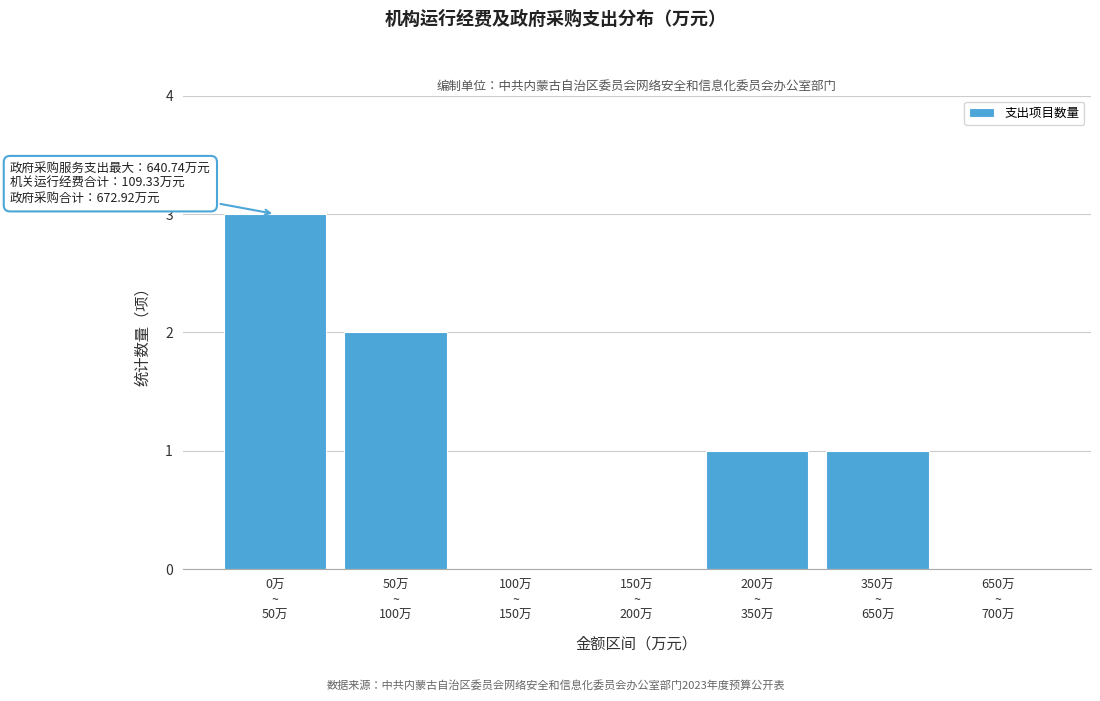

What is the maximum value shown in the chart?

3